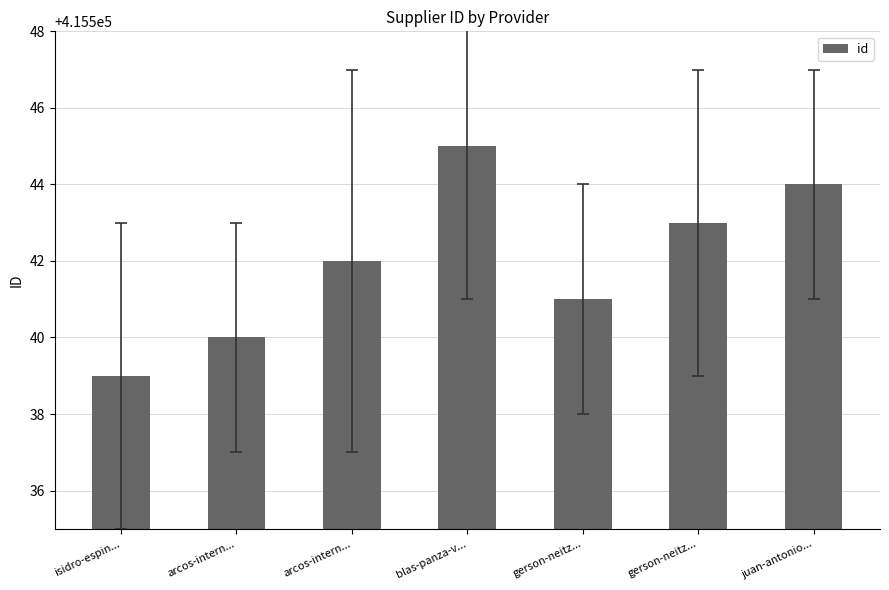

Which has a higher value, arcos-intern... or arcos-intern...?

arcos-intern...